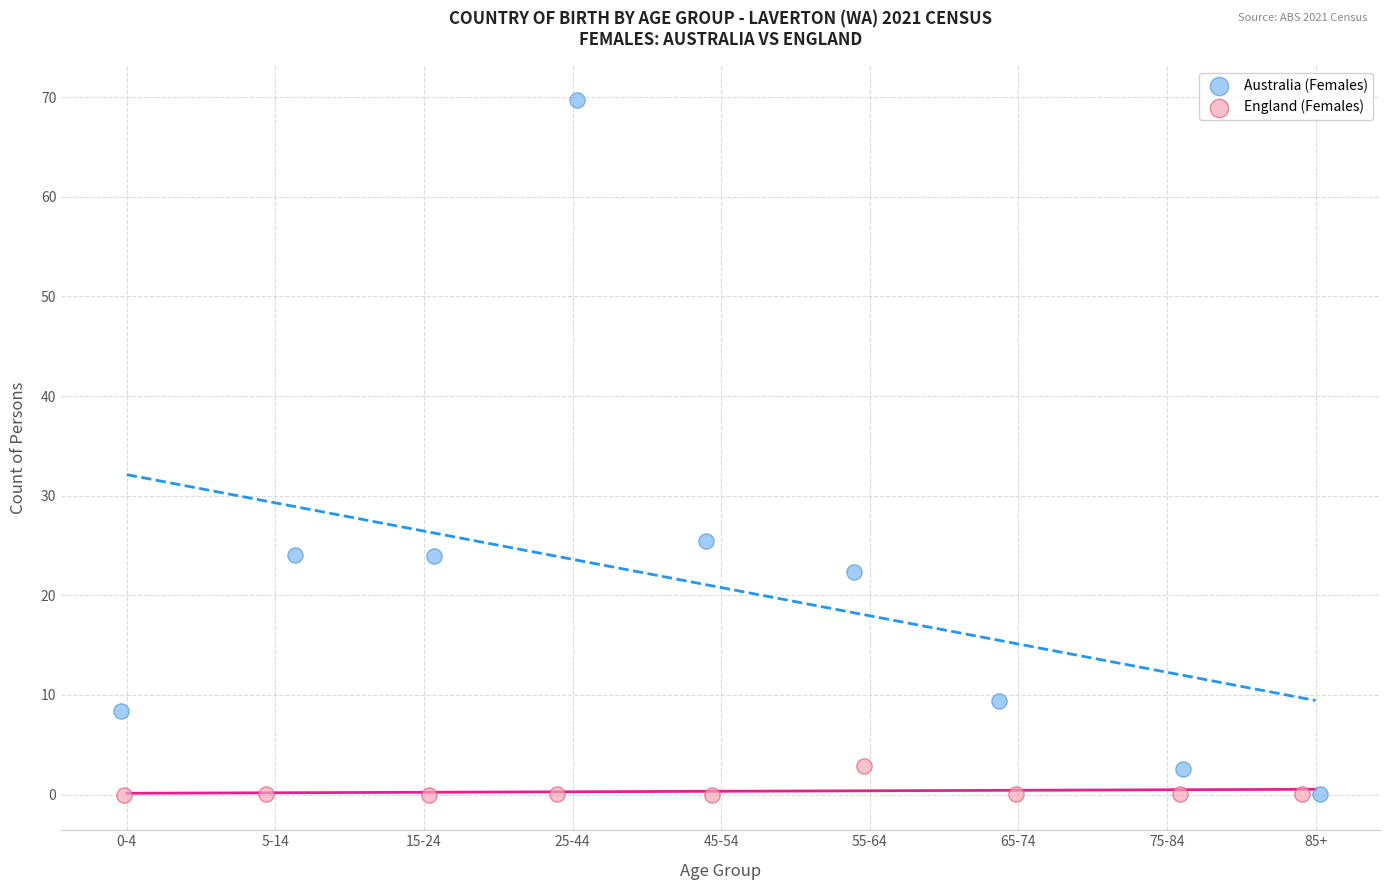

Which series has the widest spread of Y values?

Australia (Females)